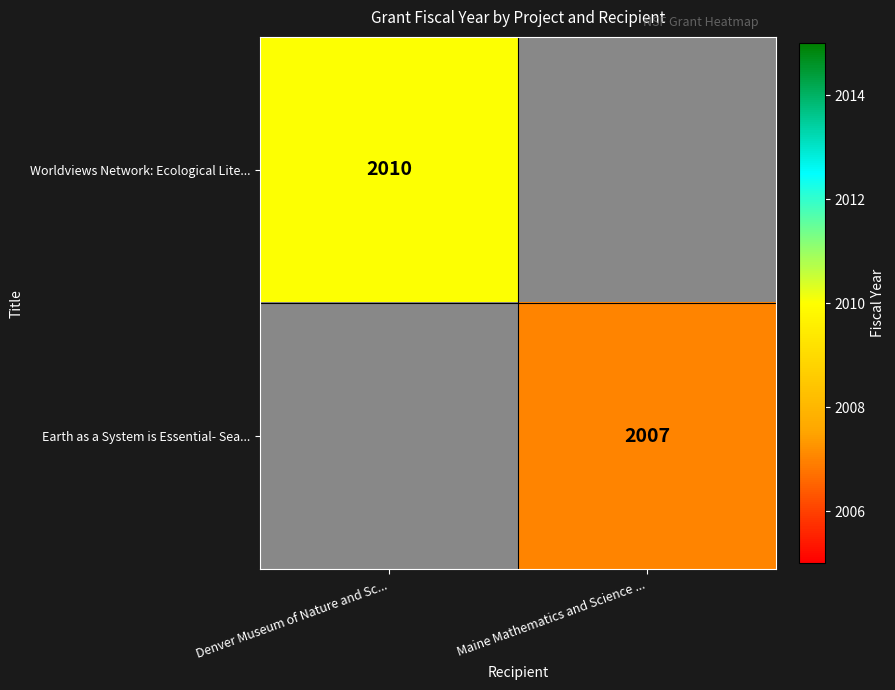

How many data points does each series have?

2